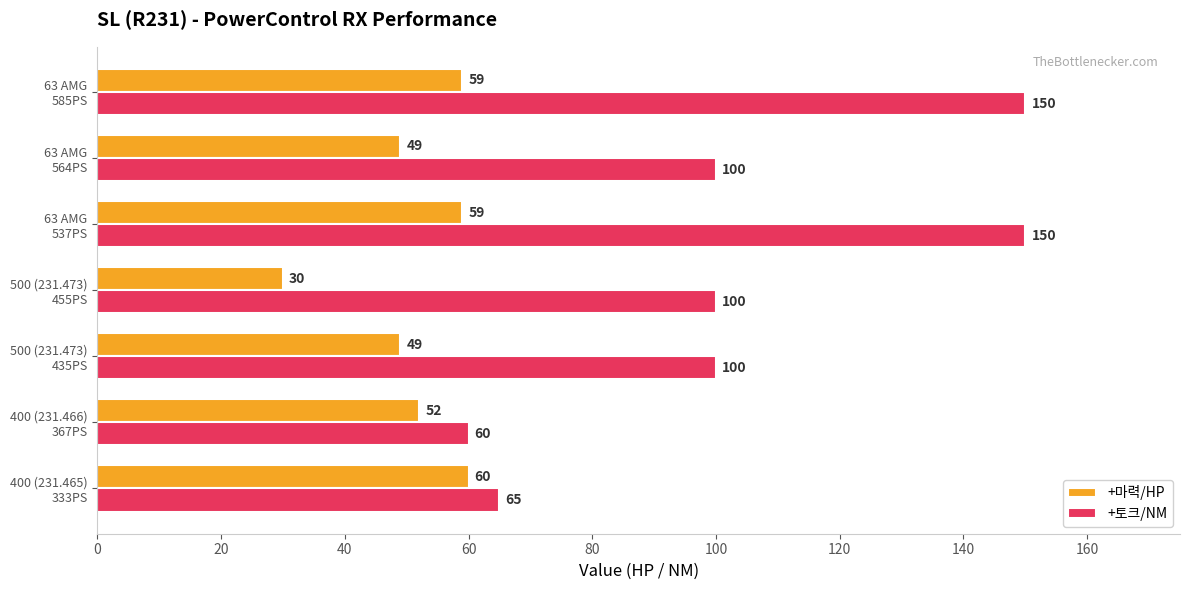

What is the minimum value for +마력/HP?

30